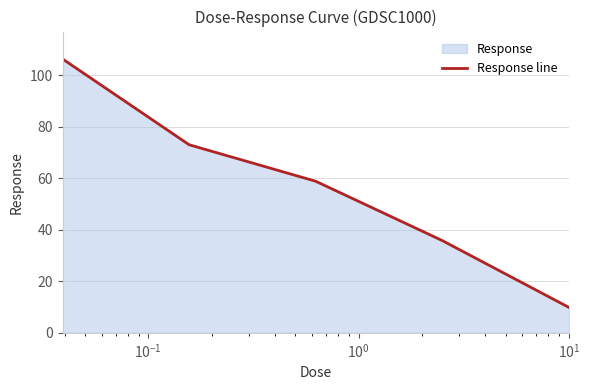

What is the smallest value displayed?

9.9